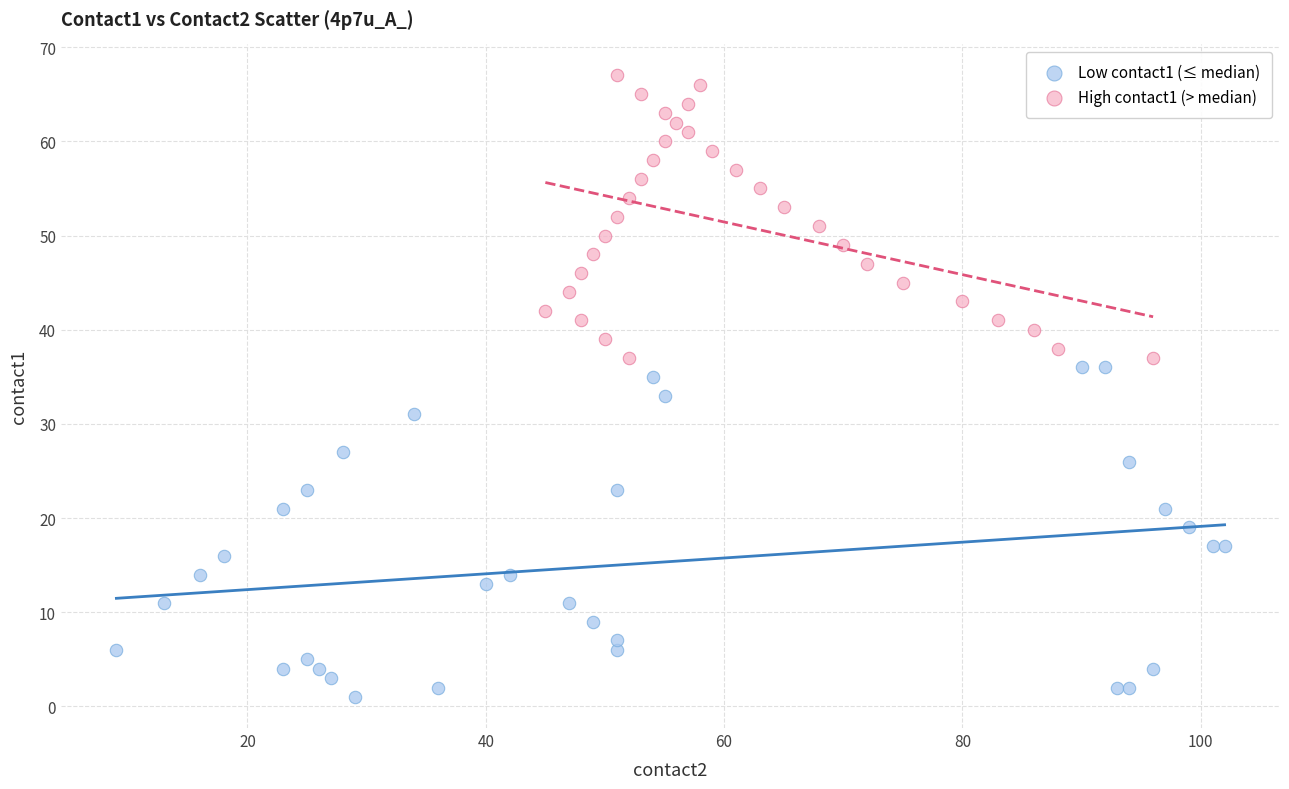

Which series has the largest Y range (max minus min)?

Low contact1 (≤ median)